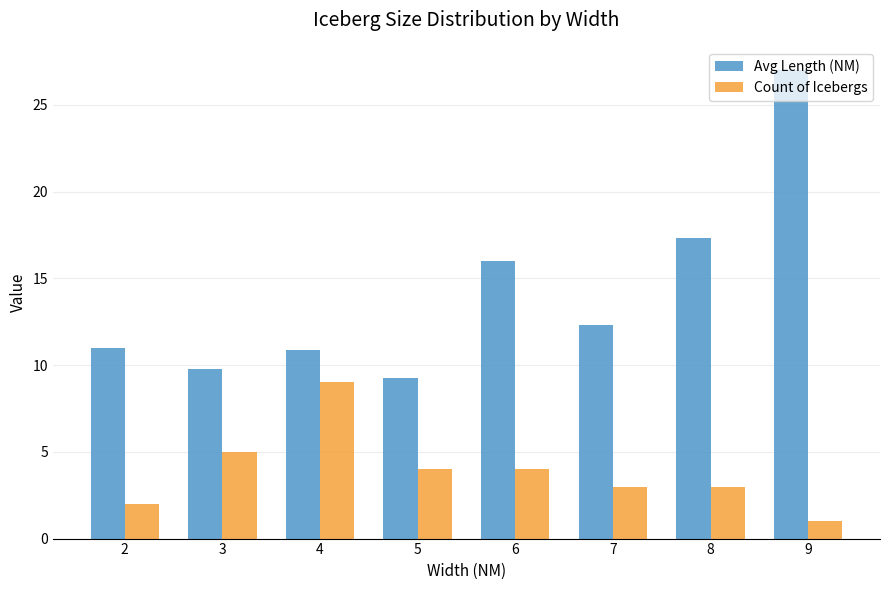

Is it true that Avg Length (NM) equals 16.0 at 6?

True